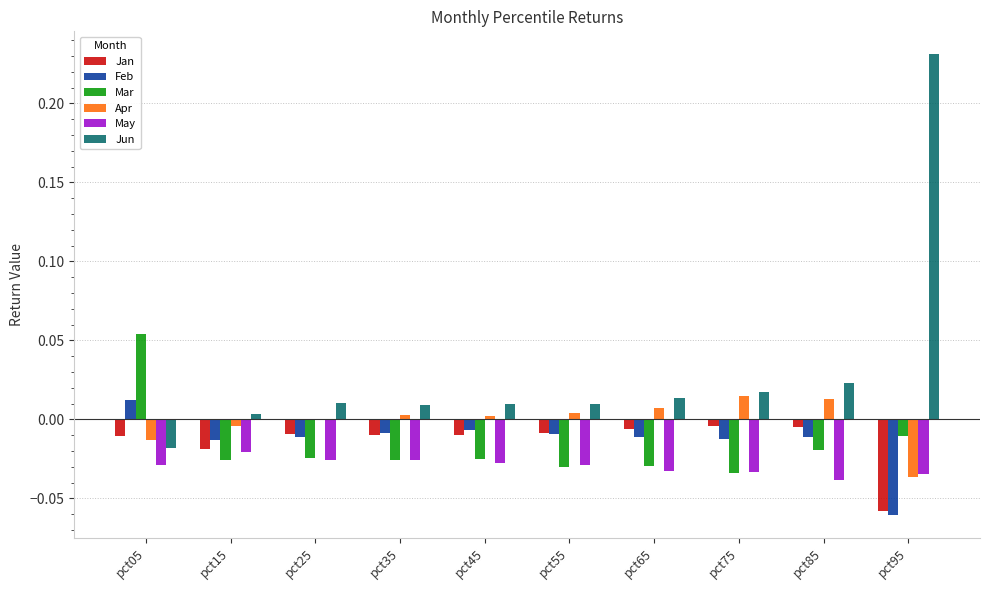

The value of Jan at pct35 is -0.0. True or false?

True